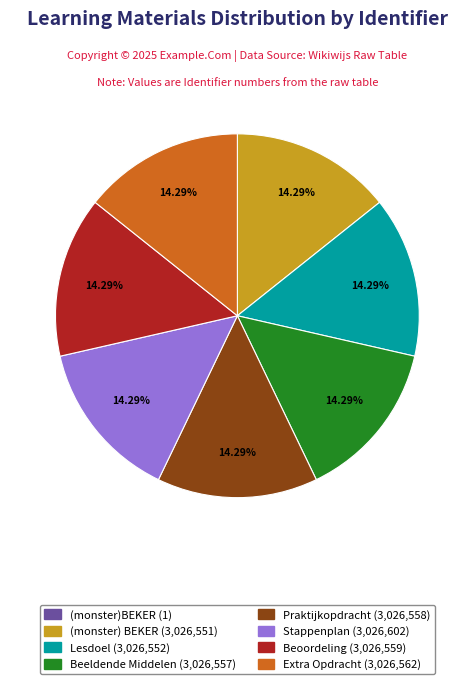

True or false: Beeldende Middelen accounts for 14% of the total.

True